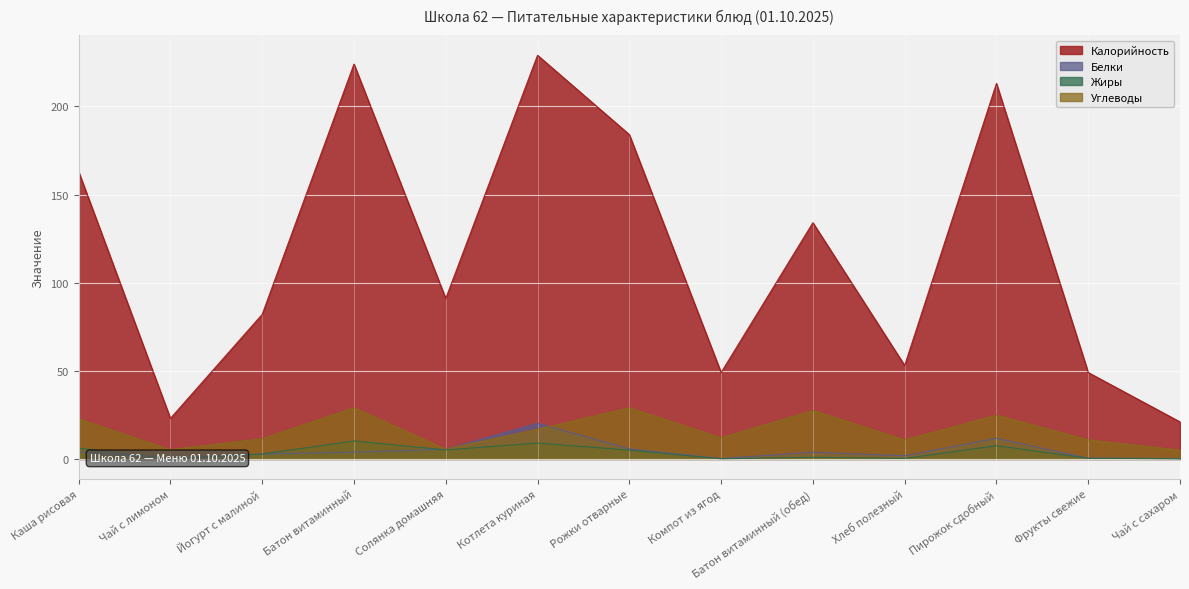

Reading right to left, transcribe all the data shown in this chart.

Калорийность: Чай с сахаром=21.0	Фрукты свежие=49.0	Пирожок сдобный=213.0	Хлеб полезный=53.0	Батон витаминный (обед)=134.0	Компот из ягод=49.0	Рожки отварные=184.0	Котлета куриная=229.0	Солянка домашняя=91.0	Батон витаминный=224.0	Йогурт с малиной=82.0	Чай с лимоном=23.0	Каша рисовая=163.0
Белки: Чай с сахаром=0.2	Фрукты свежие=0.4	Пирожок сдобный=11.7	Хлеб полезный=1.8	Батон витаминный (обед)=3.8	Компот из ягод=0.2	Рожки отварные=5.7	Котлета куриная=20.2	Солянка домашняя=5.5	Батон витаминный=3.8	Йогурт с малиной=2.8	Чай с лимоном=0.3	Каша рисовая=4.0
Жиры: Чай с сахаром=0.1	Фрукты свежие=0.4	Пирожок сдобный=7.5	Хлеб полезный=0.3	Батон витаминный (обед)=0.9	Компот из ягод=0.1	Рожки отварные=5.0	Котлета куриная=9.0	Солянка домашняя=5.1	Батон витаминный=10.2	Йогурт с малиной=2.8	Чай с лимоном=0.1	Каша рисовая=6.1
Углеводы: Чай с сахаром=5.0	Фрукты свежие=10.8	Пирожок сдобный=24.8	Хлеб полезный=10.8	Батон витаминный (обед)=27.5	Компот из ягод=12.0	Рожки отварные=29.0	Котлета куриная=16.8	Солянка домашняя=5.6	Батон витаминный=29.0	Йогурт с малиной=11.5	Чай с лимоном=5.2	Каша рисовая=22.8